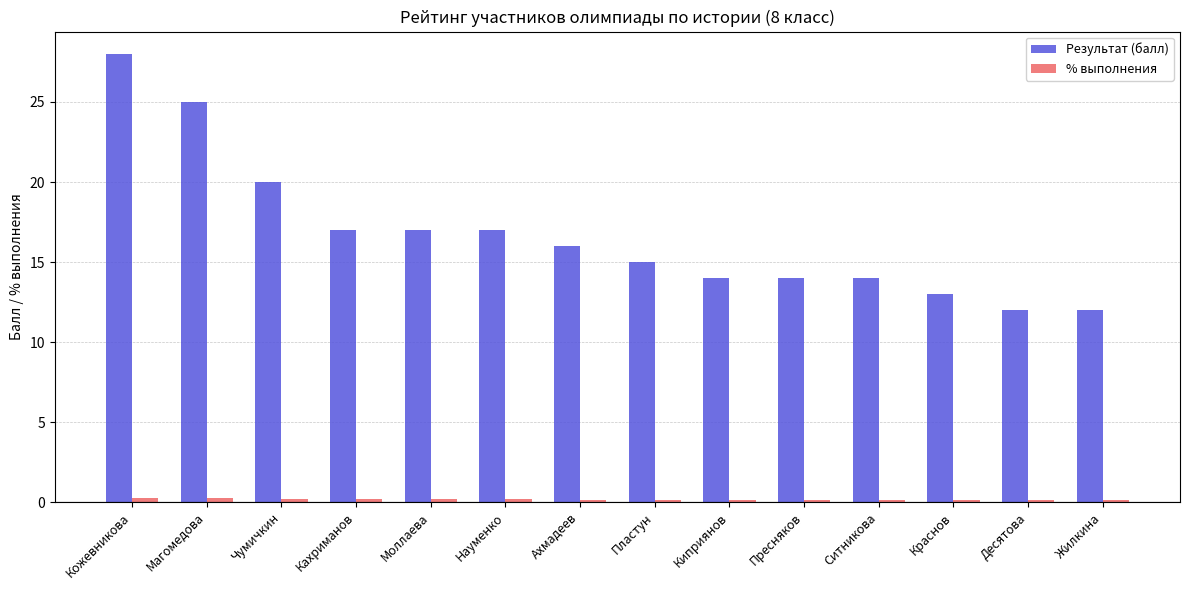

What is the average value of the Результат (балл) series?

16.7